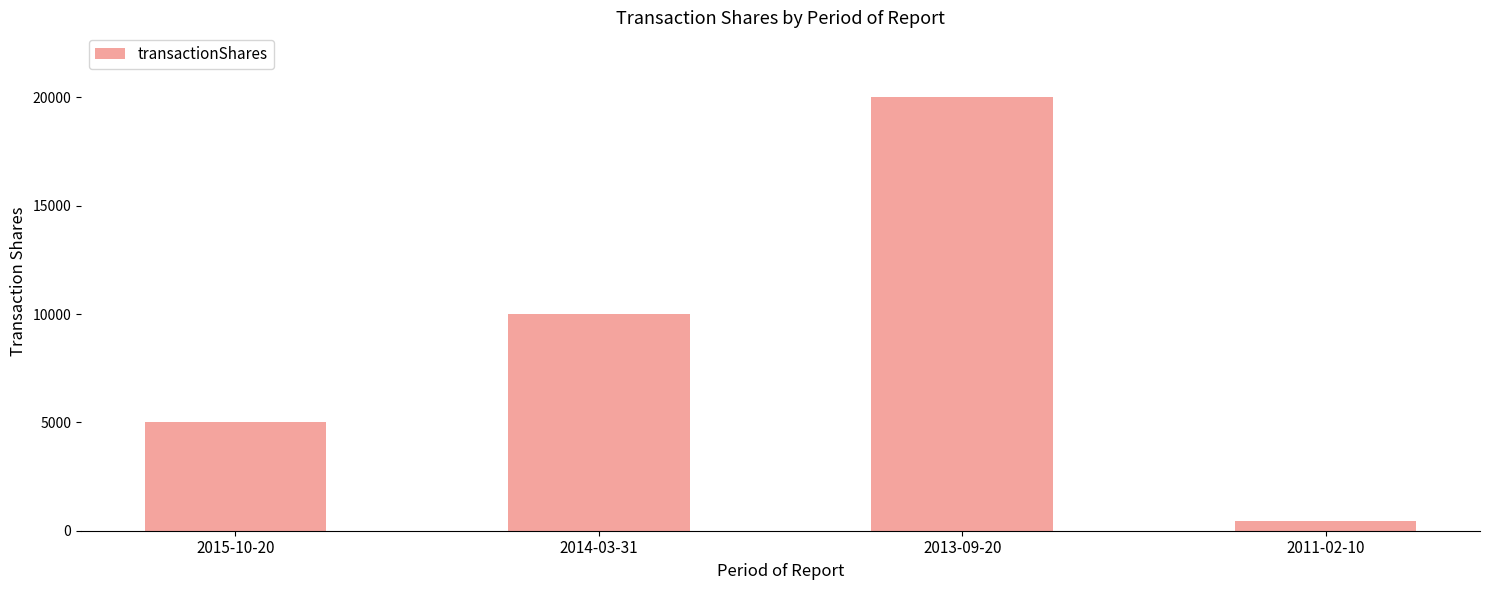

The value at 2014-03-31 is 10000. True or false?

True